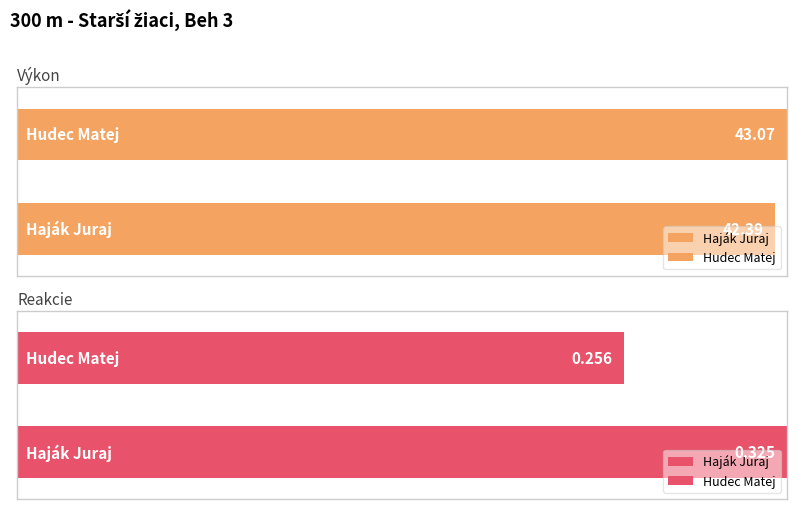

Rank the series at Haják Juraj from highest to lowest value.

Výkon, Reakcie